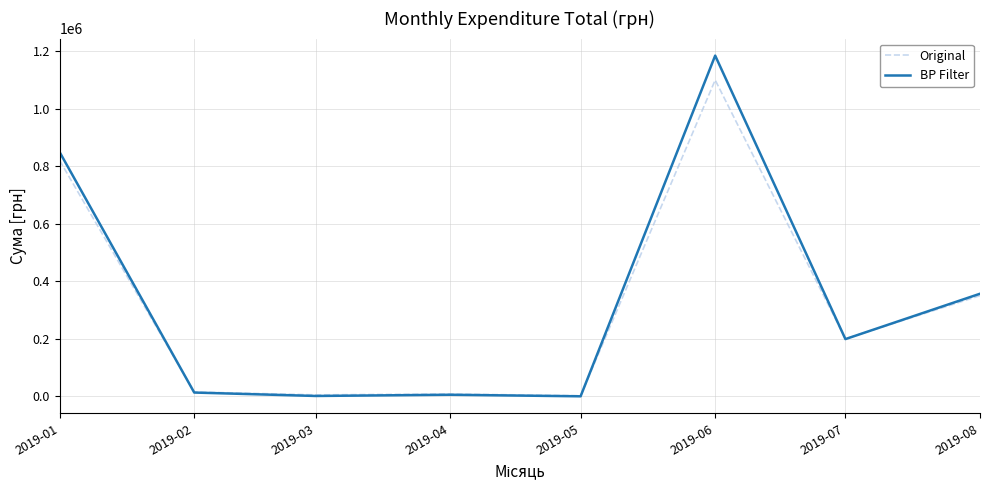

Is this an area chart (filled region under the line)?

No